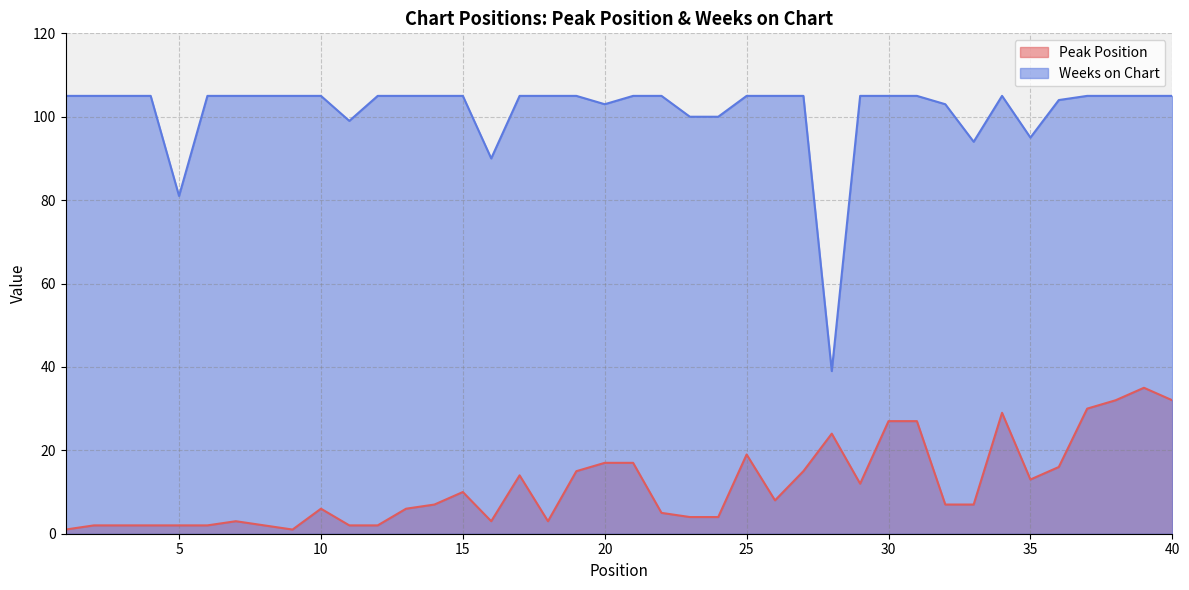

Where does the Peak Position series first go above 7?

15